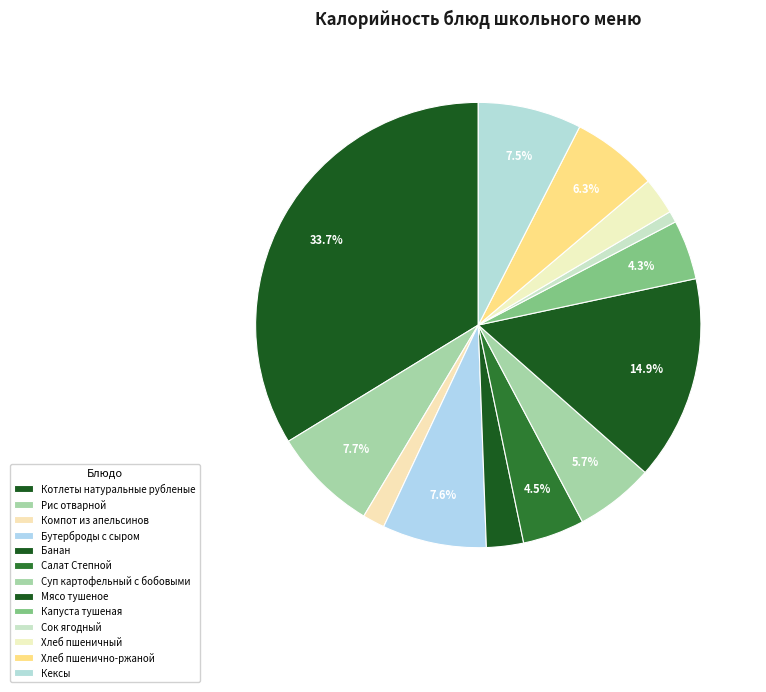

How many segments does this pie chart have?

13